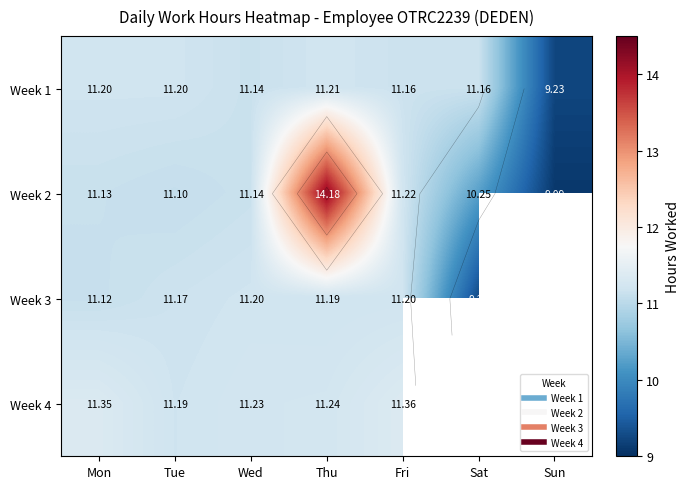

Which has a higher value, Tue or Thu?

Thu